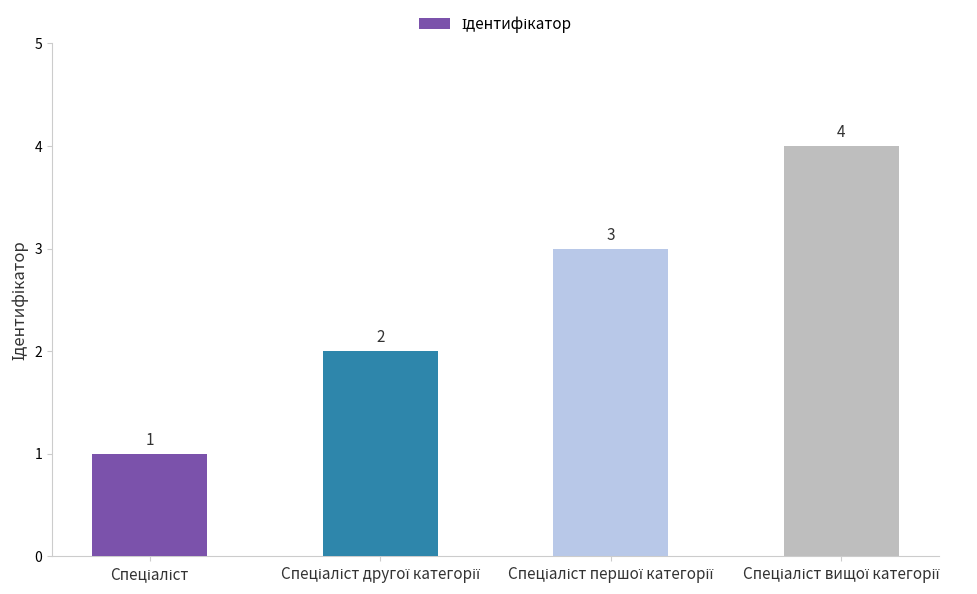

How many distinct data groups are displayed?

1